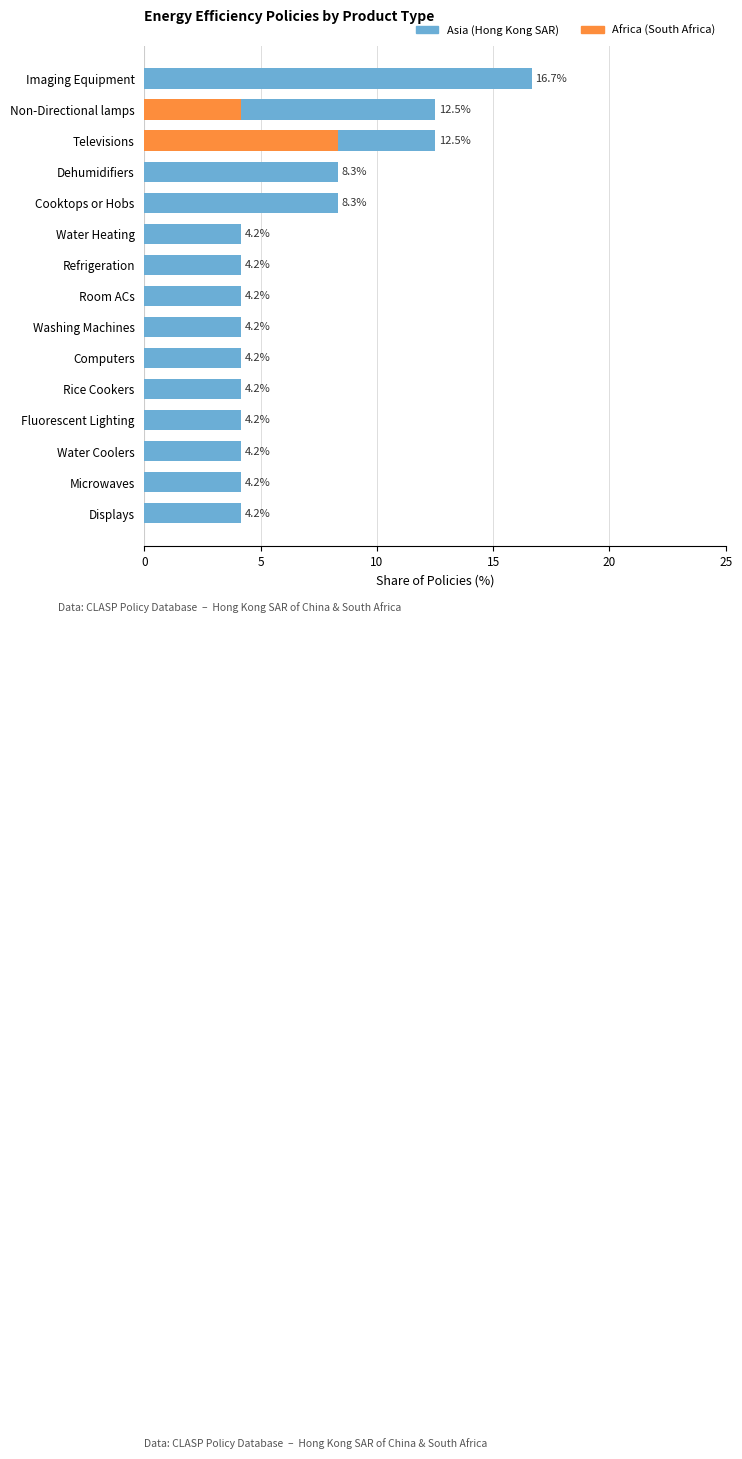

At which category is the sum across all series the highest?

Imaging Equipment